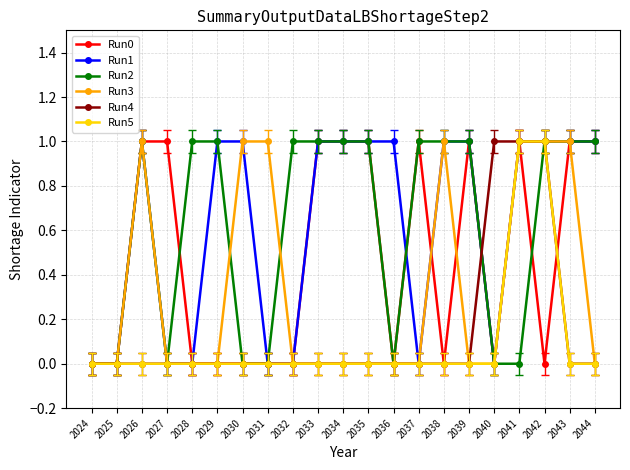

Reading left to right, list all the values displayed in this chart.

Run0: 2024=0	2025=0	2026=1	2027=1	2028=0	2029=0	2030=0	2031=0	2032=0	2033=1	2034=1	2035=1	2036=0	2037=1	2038=0	2039=1	2040=0	2041=1	2042=0	2043=1	2044=1
Run1: 2024=0	2025=0	2026=1	2027=0	2028=0	2029=1	2030=1	2031=0	2032=0	2033=1	2034=1	2035=1	2036=1	2037=0	2038=1	2039=1	2040=0	2041=1	2042=1	2043=1	2044=1
Run2: 2024=0	2025=0	2026=1	2027=0	2028=1	2029=1	2030=0	2031=0	2032=1	2033=1	2034=1	2035=1	2036=0	2037=1	2038=1	2039=1	2040=0	2041=0	2042=1	2043=1	2044=1
Run3: 2024=0	2025=0	2026=1	2027=0	2028=0	2029=0	2030=1	2031=1	2032=0	2033=0	2034=0	2035=0	2036=0	2037=0	2038=1	2039=0	2040=0	2041=1	2042=1	2043=1	2044=0
Run4: 2024=0	2025=0	2026=0	2027=0	2028=0	2029=0	2030=0	2031=0	2032=0	2033=0	2034=0	2035=0	2036=0	2037=0	2038=0	2039=0	2040=1	2041=1	2042=1	2043=0	2044=0
Run5: 2024=0	2025=0	2026=0	2027=0	2028=0	2029=0	2030=0	2031=0	2032=0	2033=0	2034=0	2035=0	2036=0	2037=0	2038=0	2039=0	2040=0	2041=1	2042=1	2043=0	2044=0